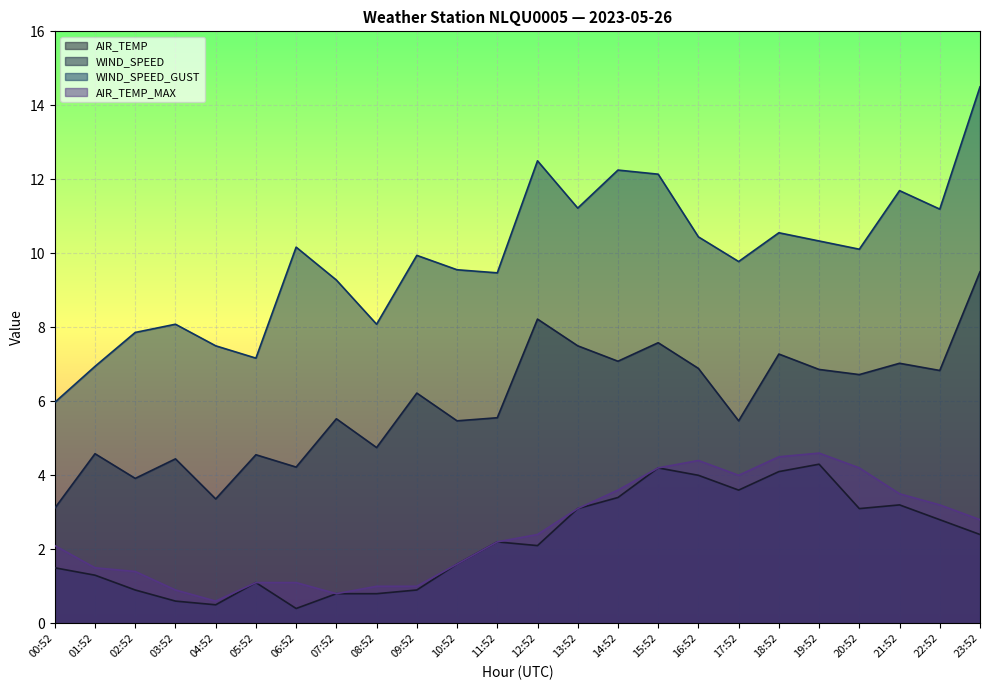

Which category has the highest value across all series?

23:52